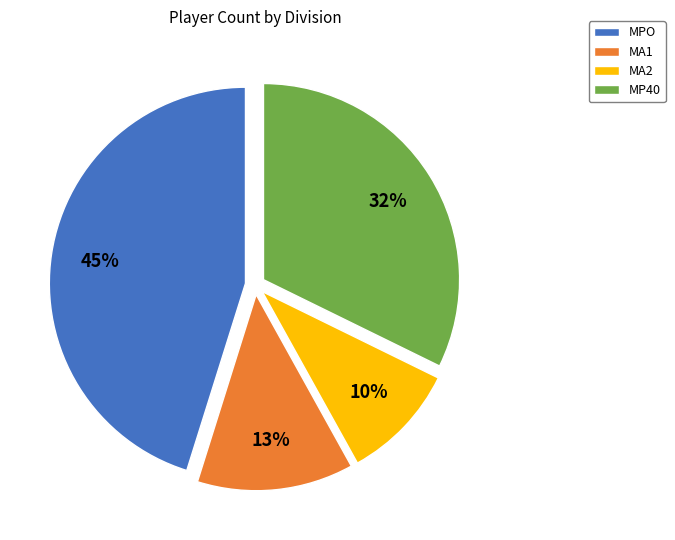

How many slices are in this pie chart?

4